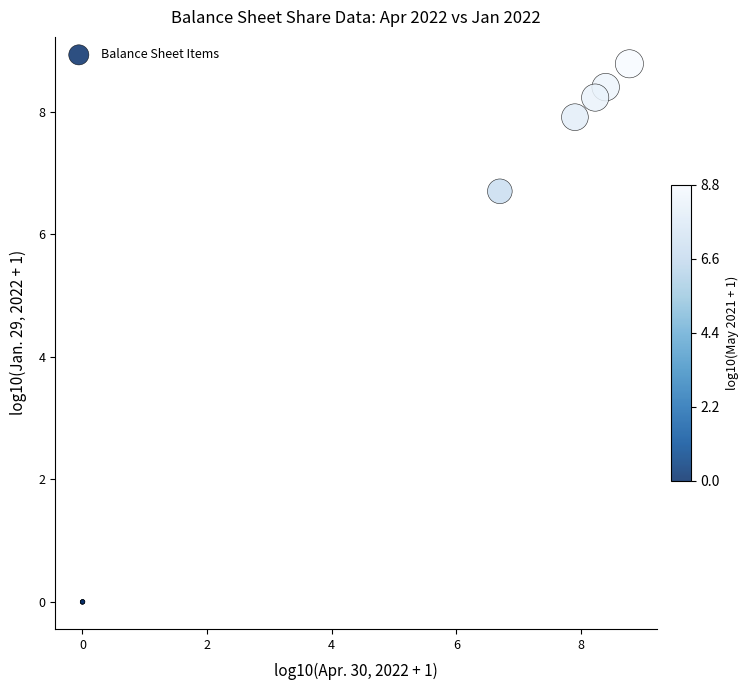

What Y value in the scatter plot is closest to 4?

6.7